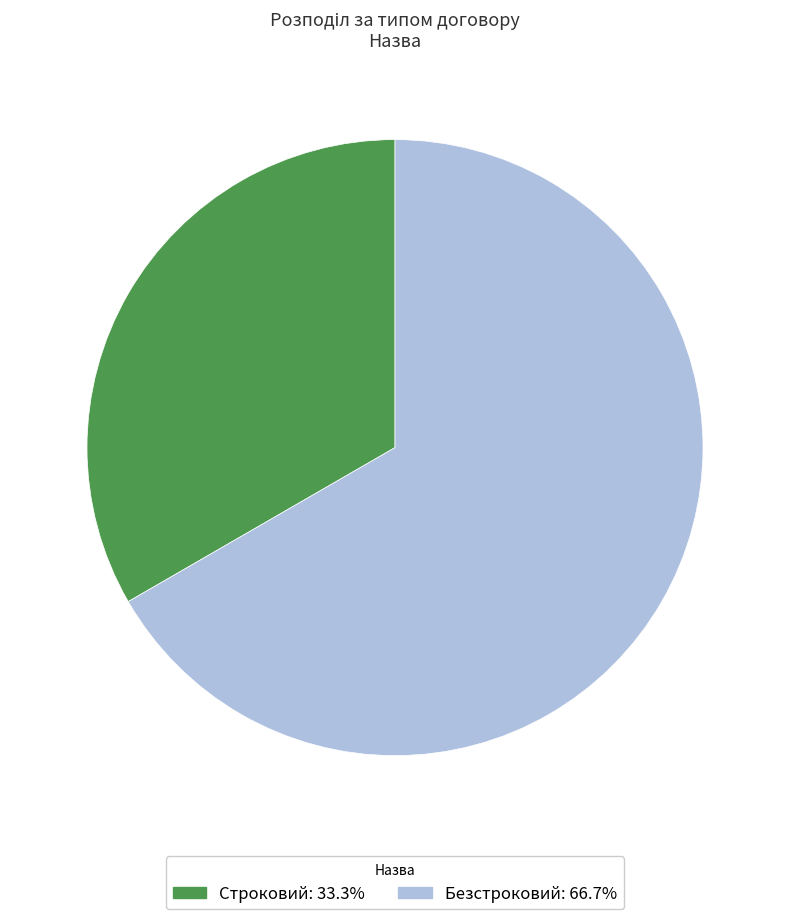

Rank the categories by value from lowest to highest.

Строковий, Безстроковий